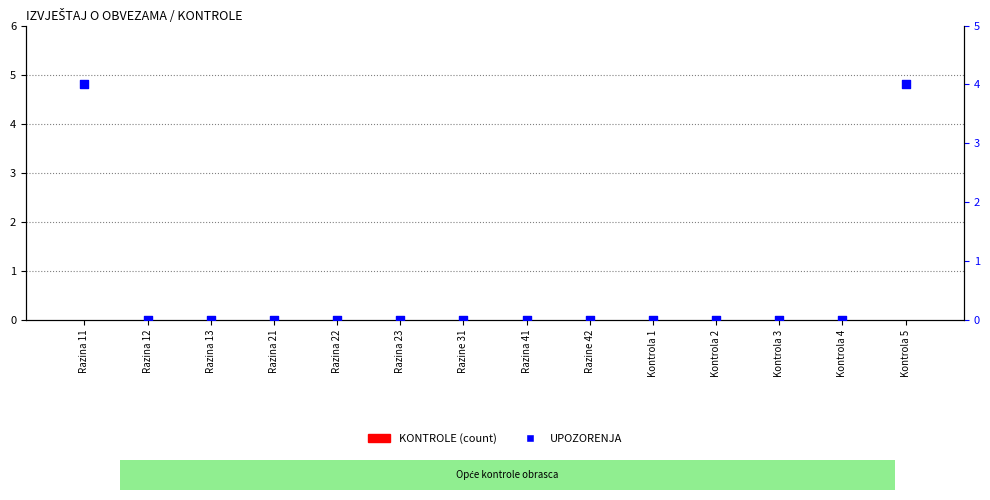

Which series has the largest Y range (max minus min)?

UPOZORENJA